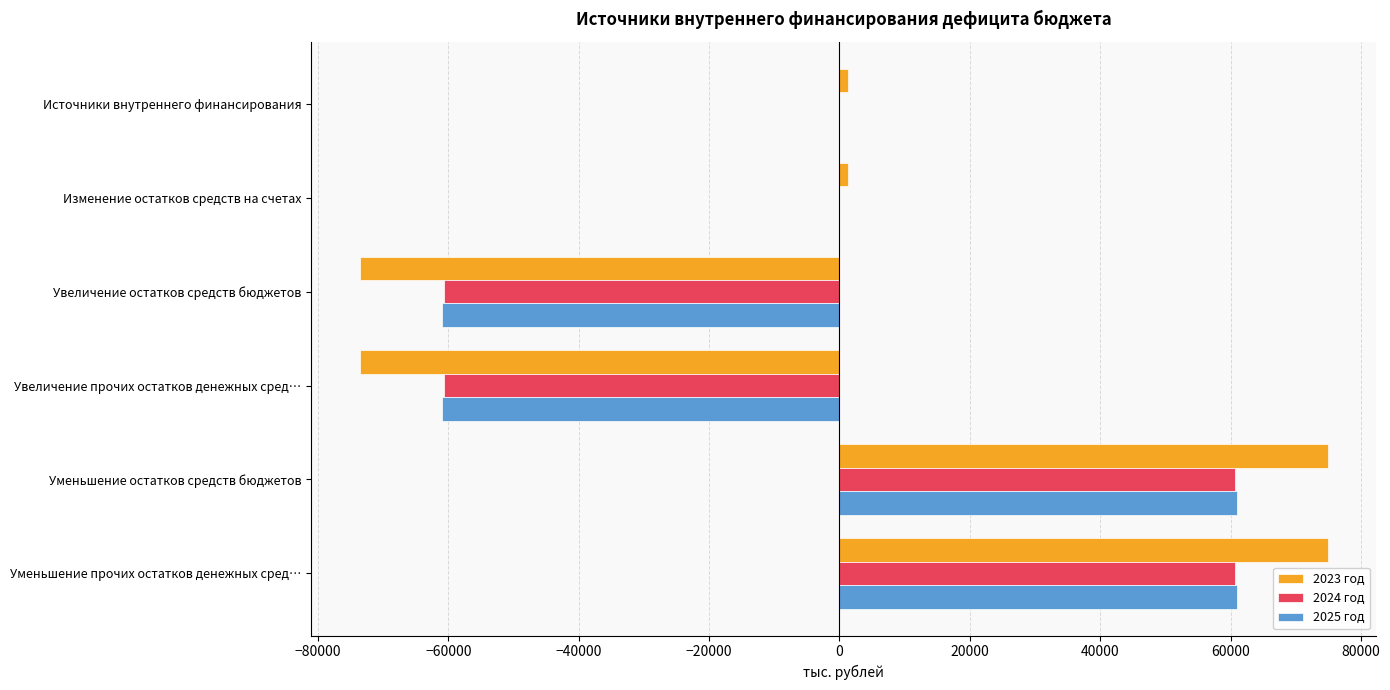

The value of 2025 год at Уменьшение остатков средств бюджетов is 36013.9. True or false?

False